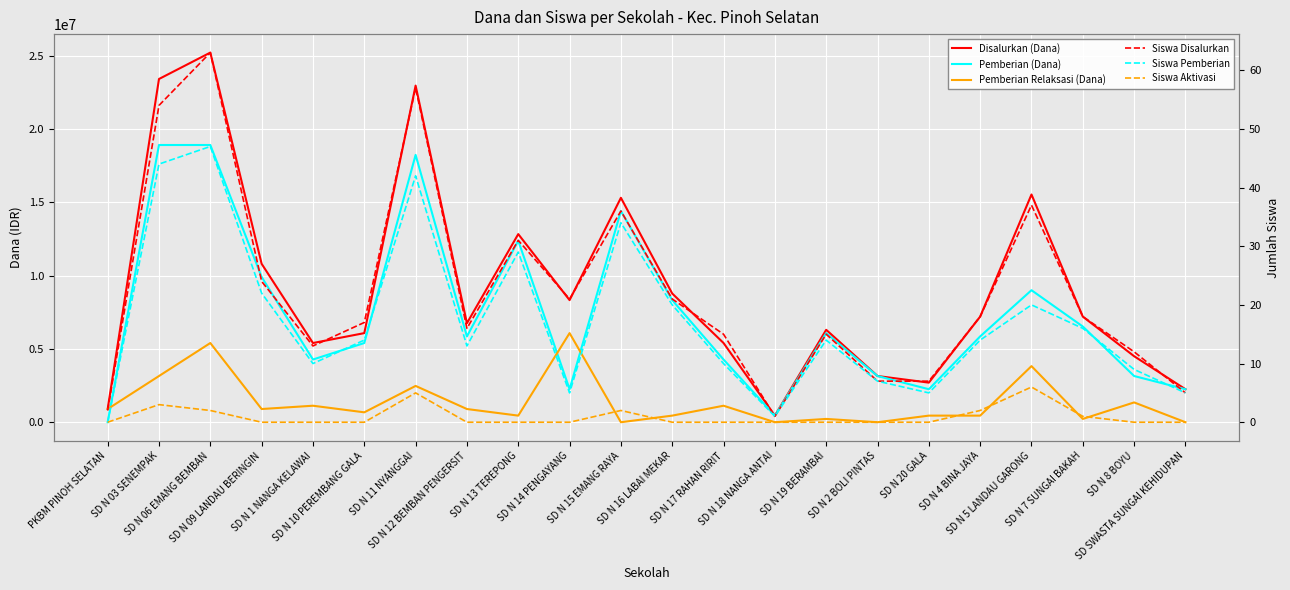

Reading left to right, list all the values displayed in this chart.

Disalurkan (Dana): 900000	23400000	25200000	10800000	5400000	6075000	22950000	6750000	12825000	8325000	15300000	8775000	5400000	450000	6300000	3150000	2700000	7200000	15525000	7200000	4500000	2250000
Pemberian (Dana): 0	18900000	18900000	9900000	4275000	5400000	18225000	5850000	12375000	2250000	14400000	8325000	4275000	450000	6075000	3150000	2250000	5850000	9000000	6525000	3150000	2250000
Pemberian Relaksasi (Dana): 900000	3150000	5400000	900000	1125000	675000	2475000	900000	450000	6075000	0	450000	1125000	0	225000	0	450000	450000	3825000	225000	1350000	0
Siswa Disalurkan: 2	54	63	24	13	17	57	16	31	21	36	21	15	1	15	7	7	18	37	18	12	5
Siswa Pemberian: 0	44	47	22	10	14	42	13	29	5	34	20	10	1	14	7	5	14	20	16	9	5
Siswa Aktivasi: 0	3	2	0	0	0	5	0	0	0	2	0	0	0	0	0	0	2	6	1	0	0